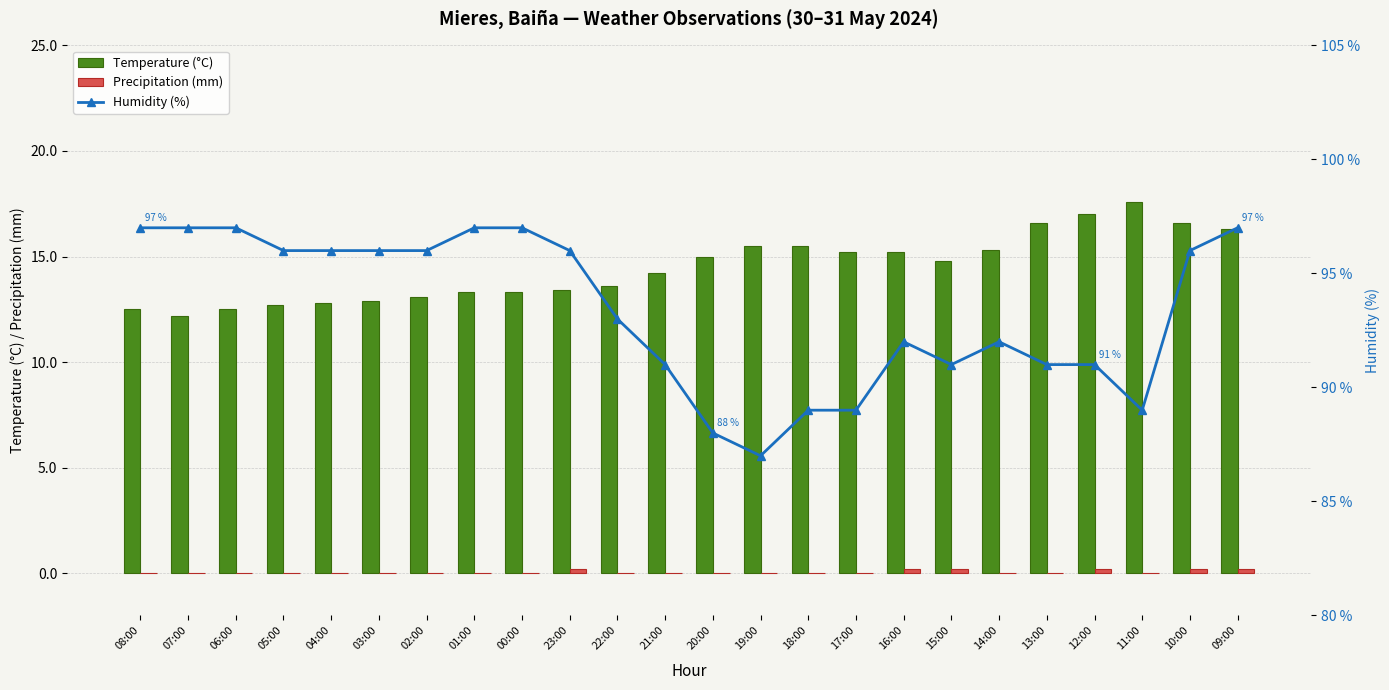

What are all the series names shown in the legend?

Temperature (°C), Precipitation (mm), Humidity (%)